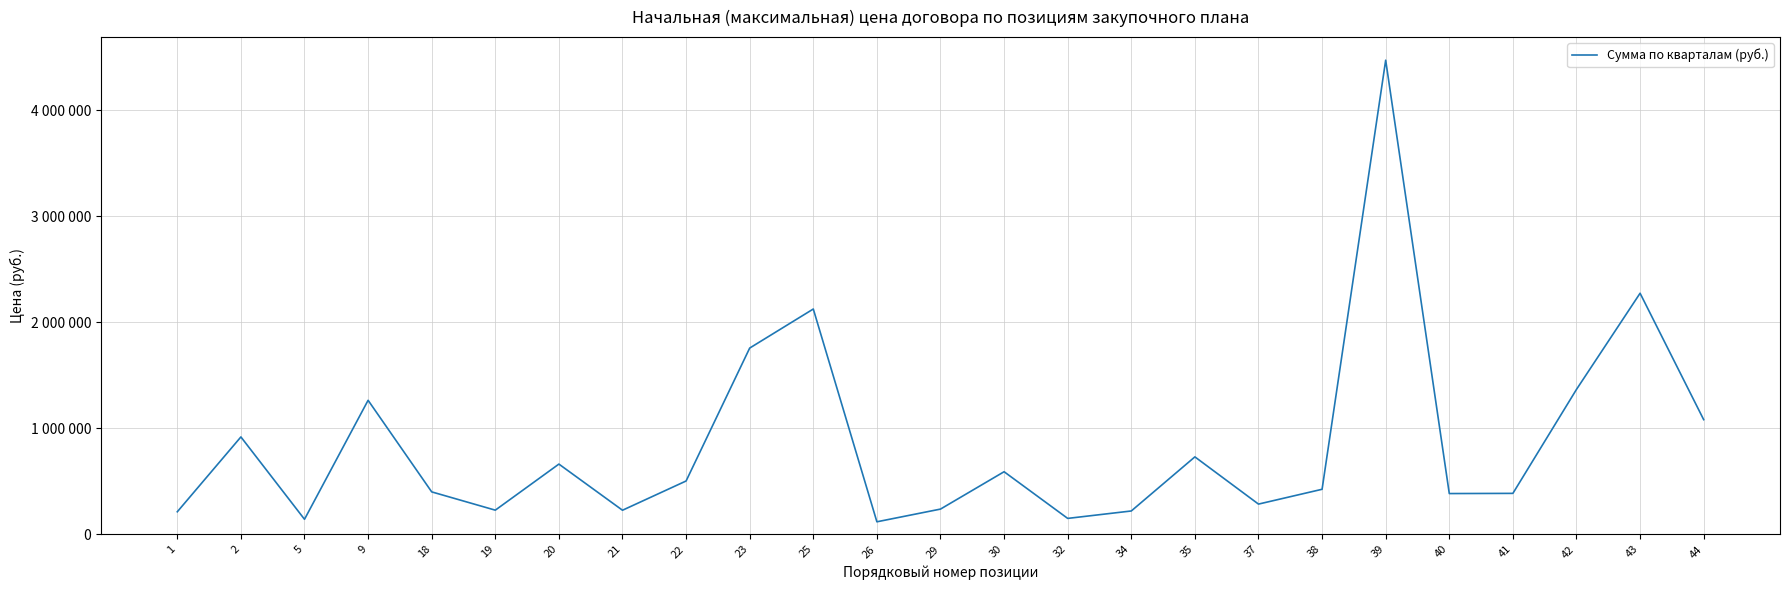

What is the smallest value displayed?

118000